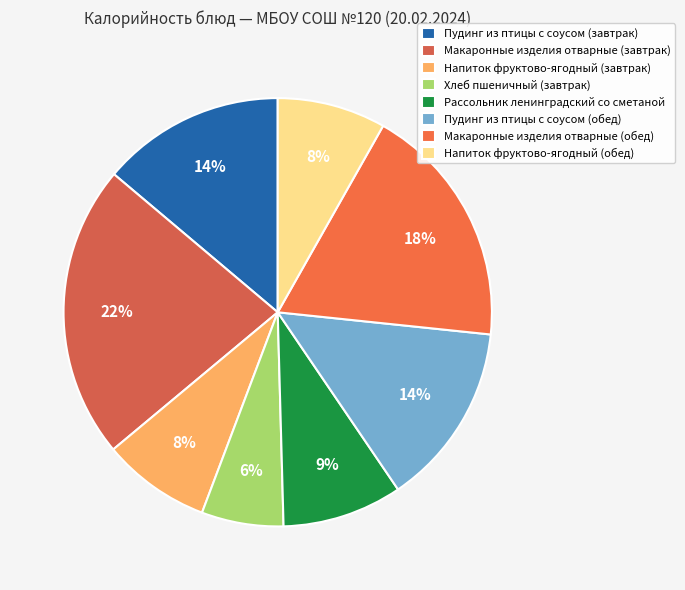

True or false: Макаронные изделия отварные (обед) accounts for 18% of the total.

True